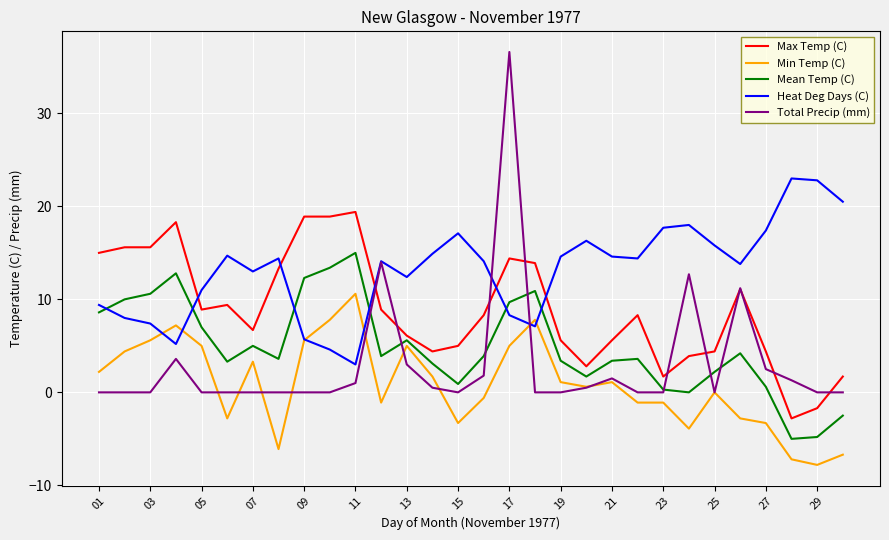

Which series has the largest total across all categories?

Heat Deg Days (C)